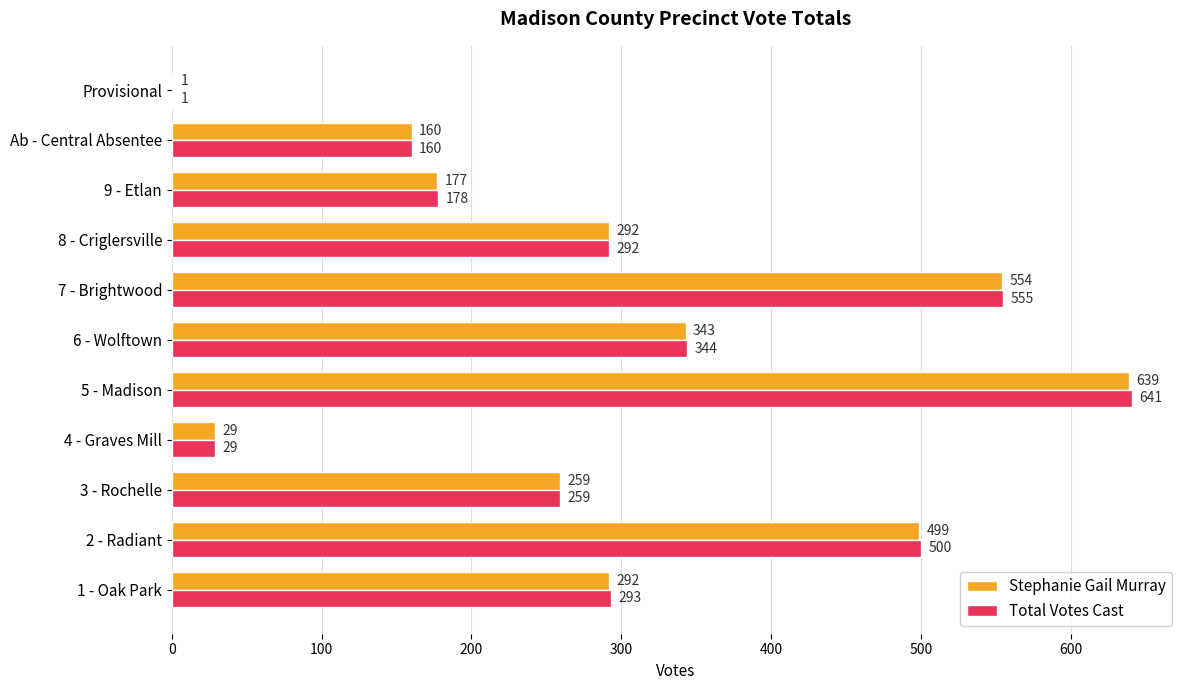

What are all the series names shown in the legend?

Stephanie Gail Murray, Total Votes Cast